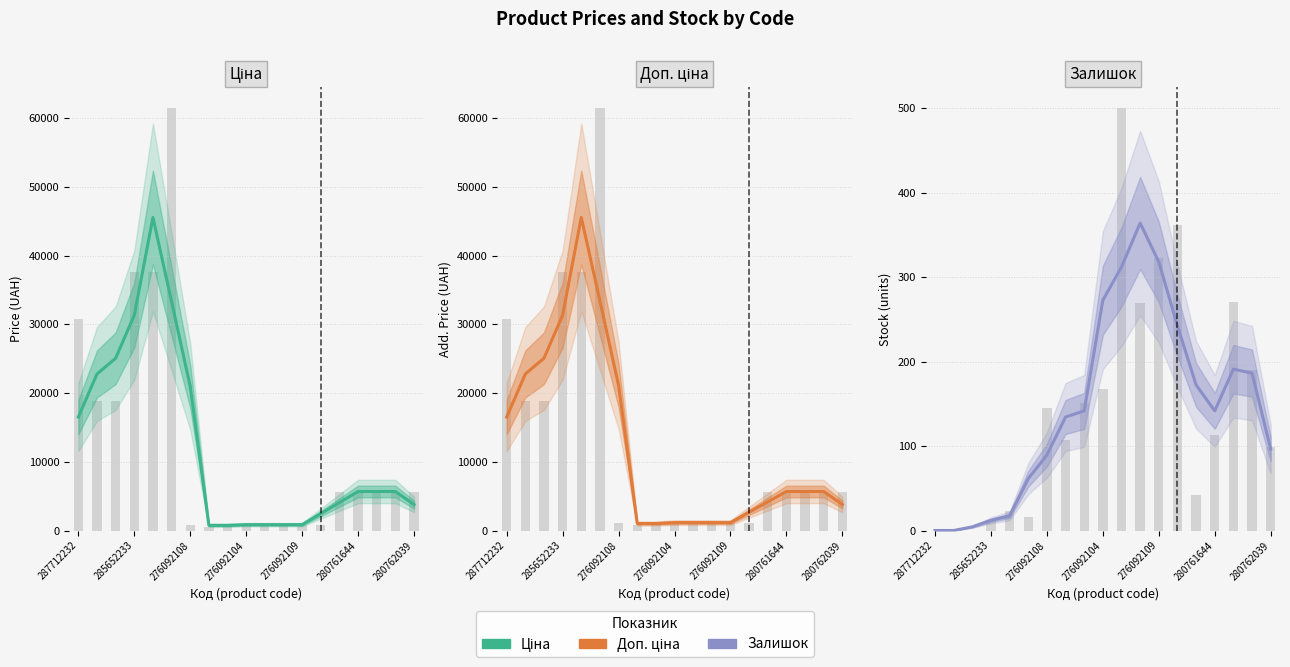

What is the difference between the maximum and second lowest values in the Ціна series?

44791.1